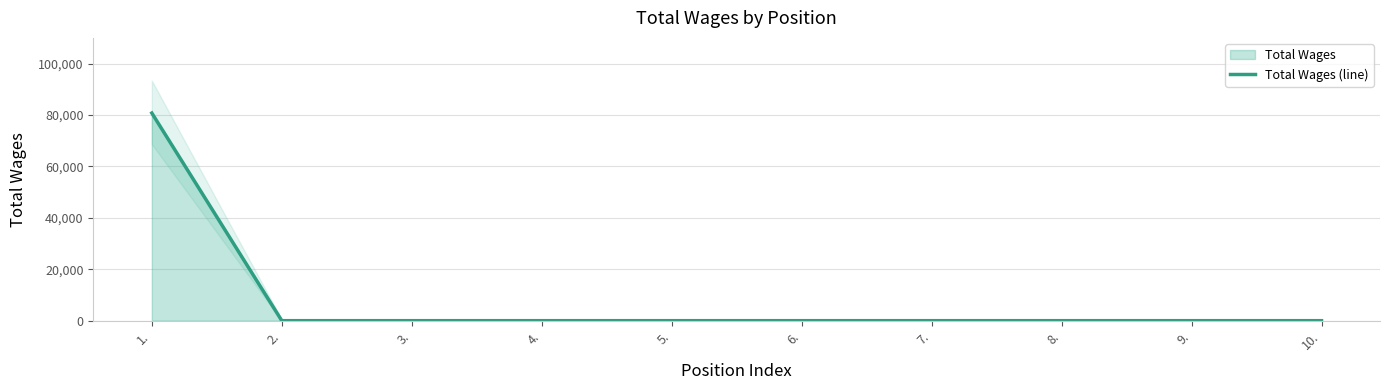

Rank the categories by value from lowest to highest.

2., 3., 4., 5., 6., 7., 8., 9., 10., 1.